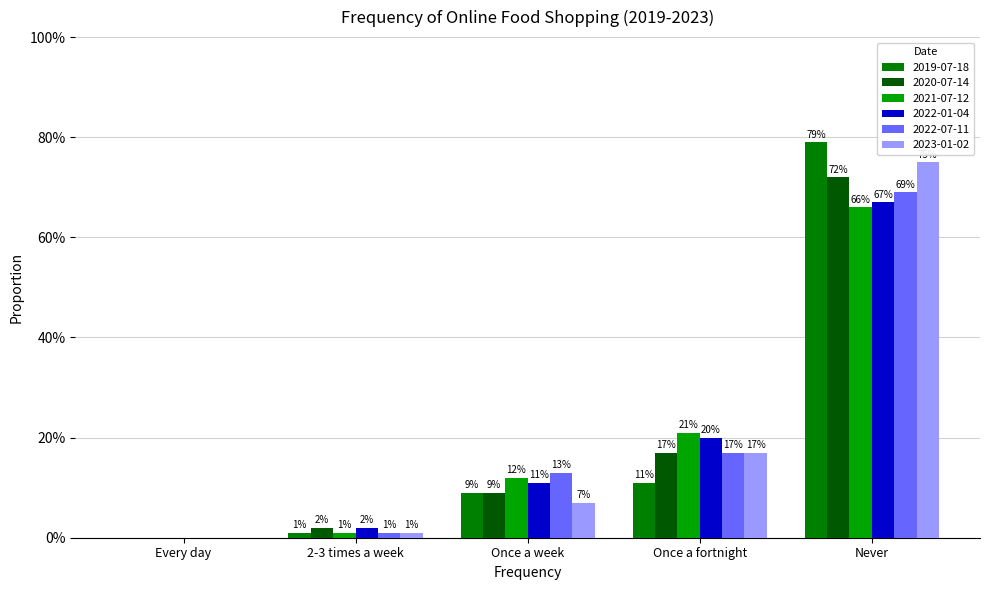

Rank the series by their maximum value, from lowest to highest.

2021-07-12, 2022-01-04, 2022-07-11, 2020-07-14, 2023-01-02, 2019-07-18